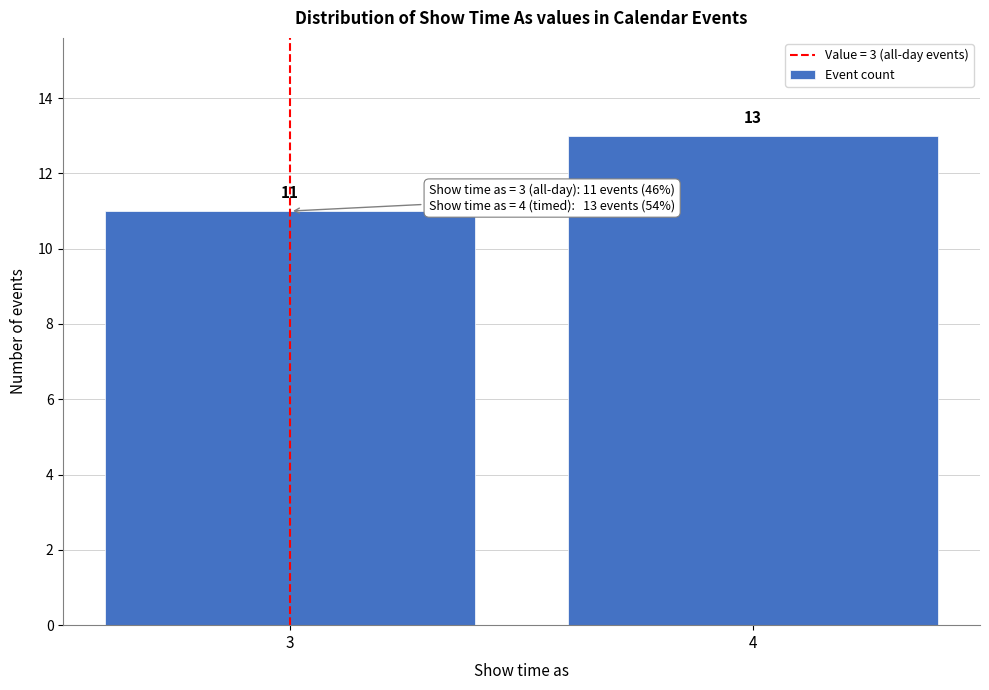

Reading left to right, what are all the values shown in this chart?

11	13